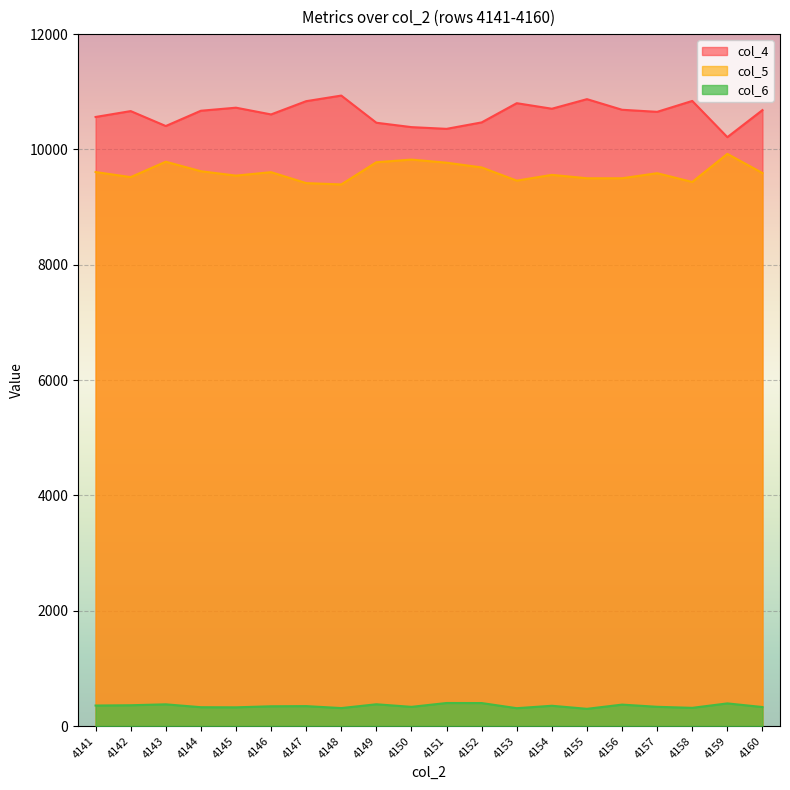

Which category has the lowest value across all series?

4155